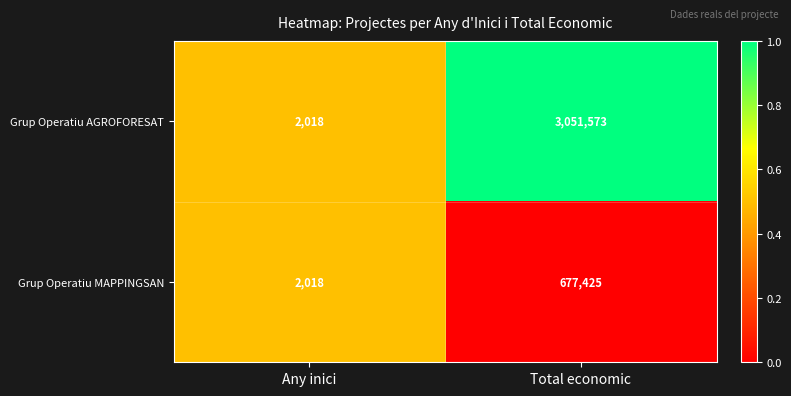

What is the sum of the Grup Operatiu AGROFORESAT values at Any inici and Total economic?

3053591